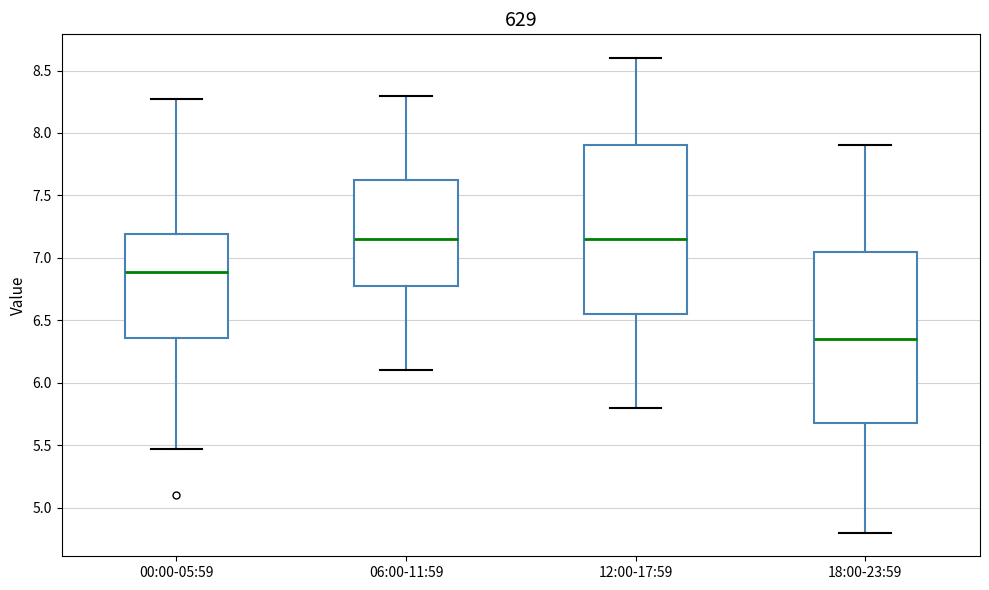

Reading left to right, transcribe this box plot: for each box, give where its median line is, the range the box spans, and where its two whiskers end, as read against the y-axis. The values are not printed on the chart, so give them approximately, as read against the axis.

00:00-05:59: median 6.90, box 6.35 to 7.20, whiskers 5.45 to 8.25
06:00-11:59: median 7.15, box 6.80 to 7.65, whiskers 6.10 to 8.30
12:00-17:59: median 7.15, box 6.55 to 7.90, whiskers 5.80 to 8.60
18:00-23:59: median 6.35, box 5.70 to 7.05, whiskers 4.80 to 7.90